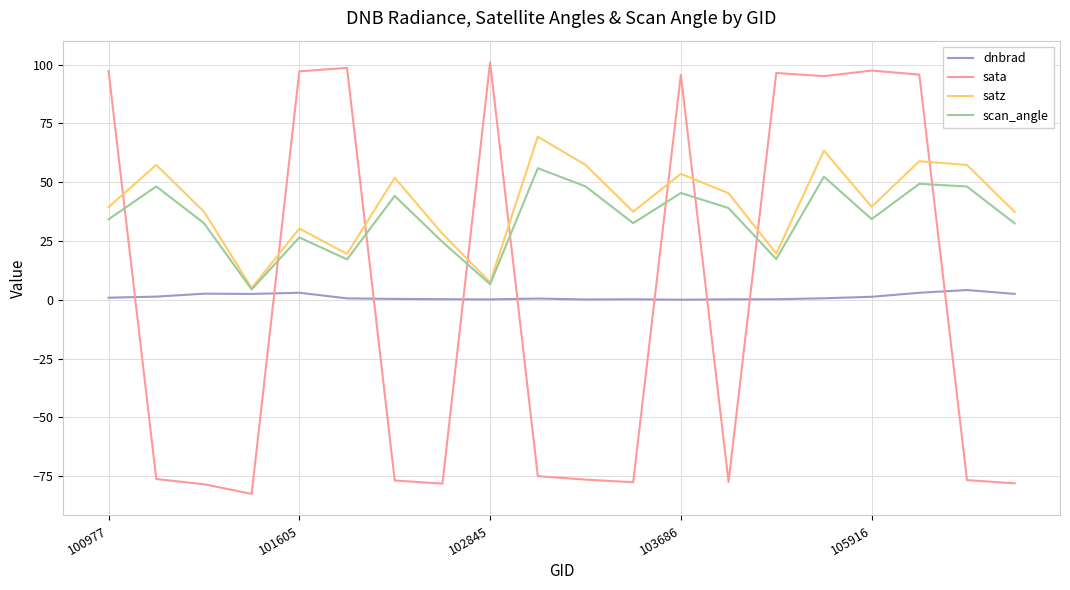

Which series has the widest spread of values?

sata